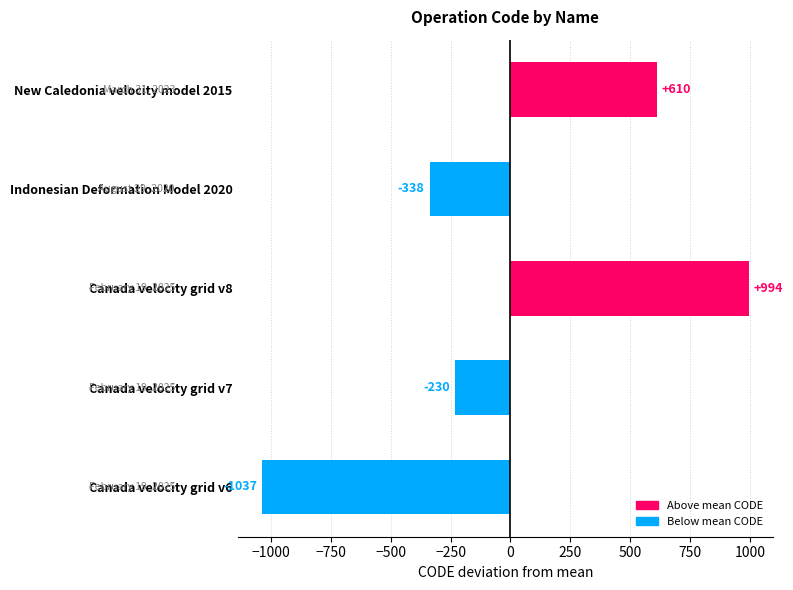

What value does the data have at New Caledonia velocity model 2015?

610.2